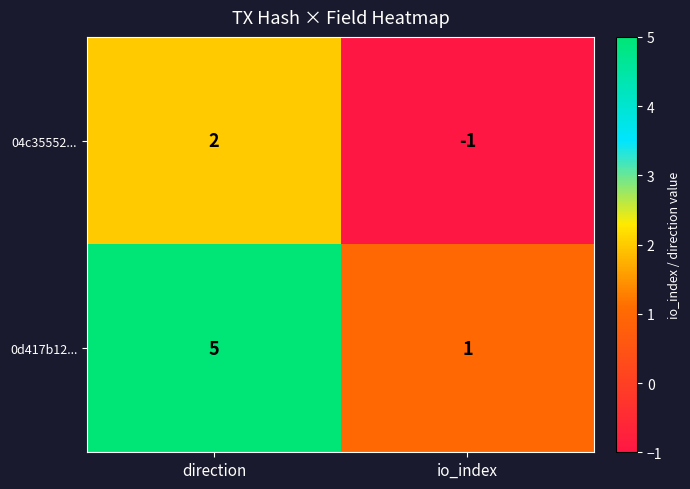

Where is 04c35552... nearest to the value 0?

io_index